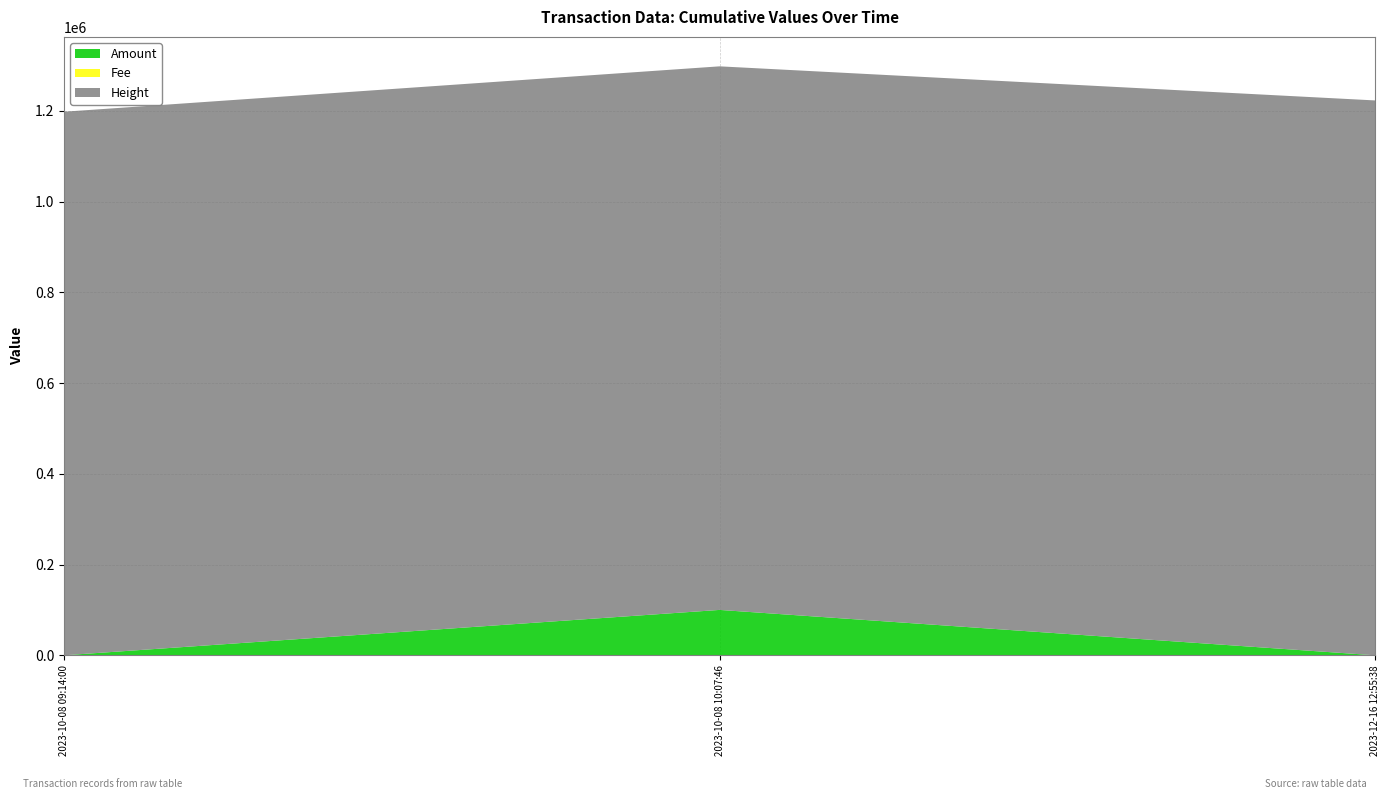

What is the average value of the Height series?

1206432.3